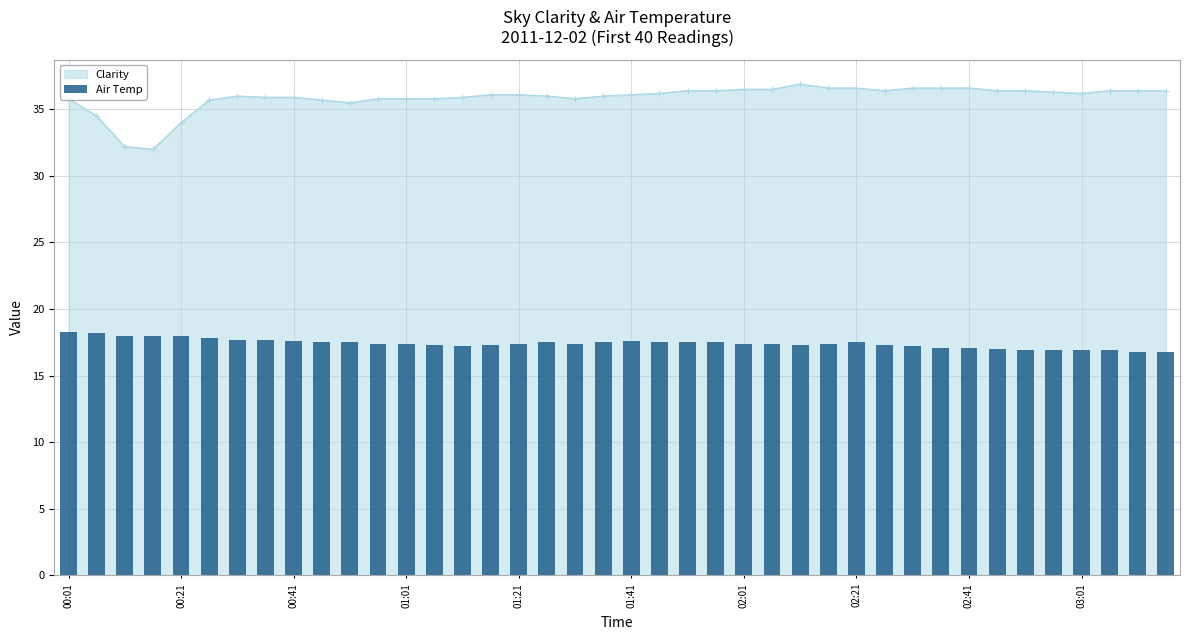

True or false: Clarity has more than 1 interior local peaks.

True